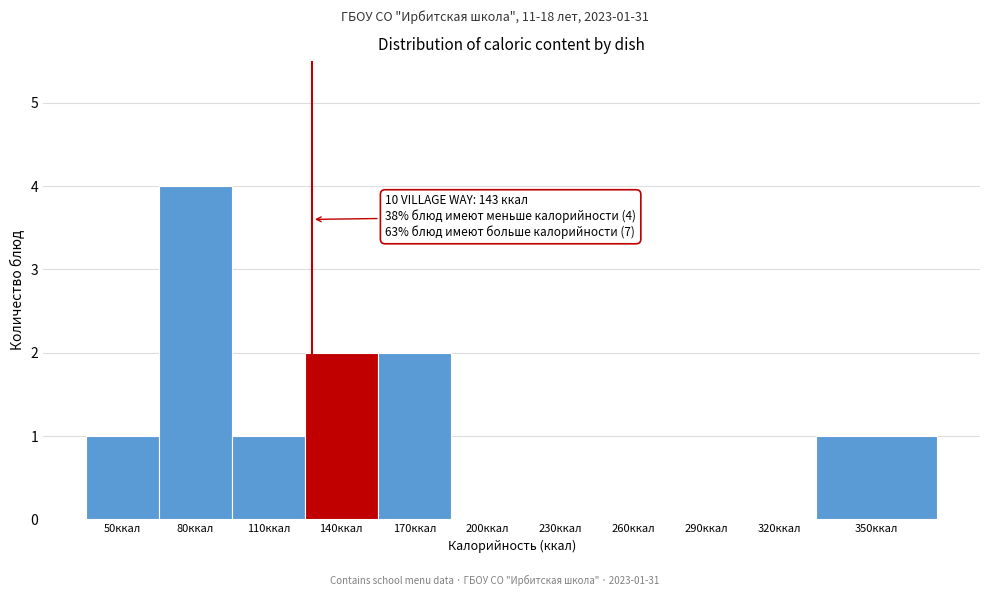

Reading right to left, extract all data points from this chart.

350ккал=1	320ккал=0	290ккал=0	260ккал=0	230ккал=0	200ккал=0	170ккал=2	140ккал=2	110ккал=1	80ккал=4	50ккал=1